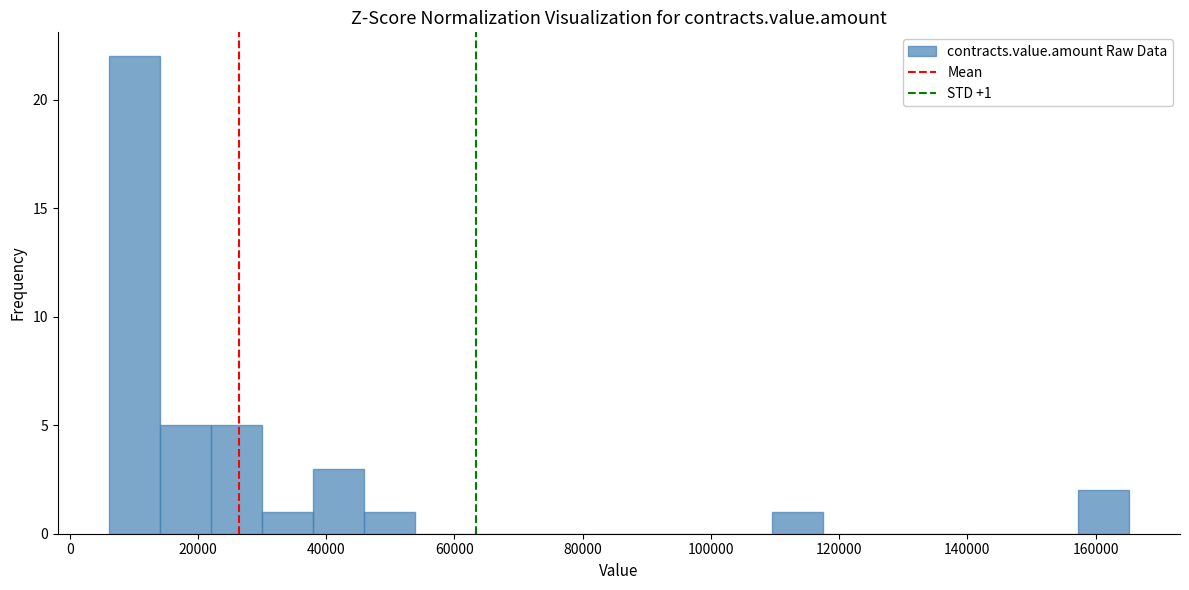

Read against the x-axis, roughly where is the centre of the tallest bar?

10000